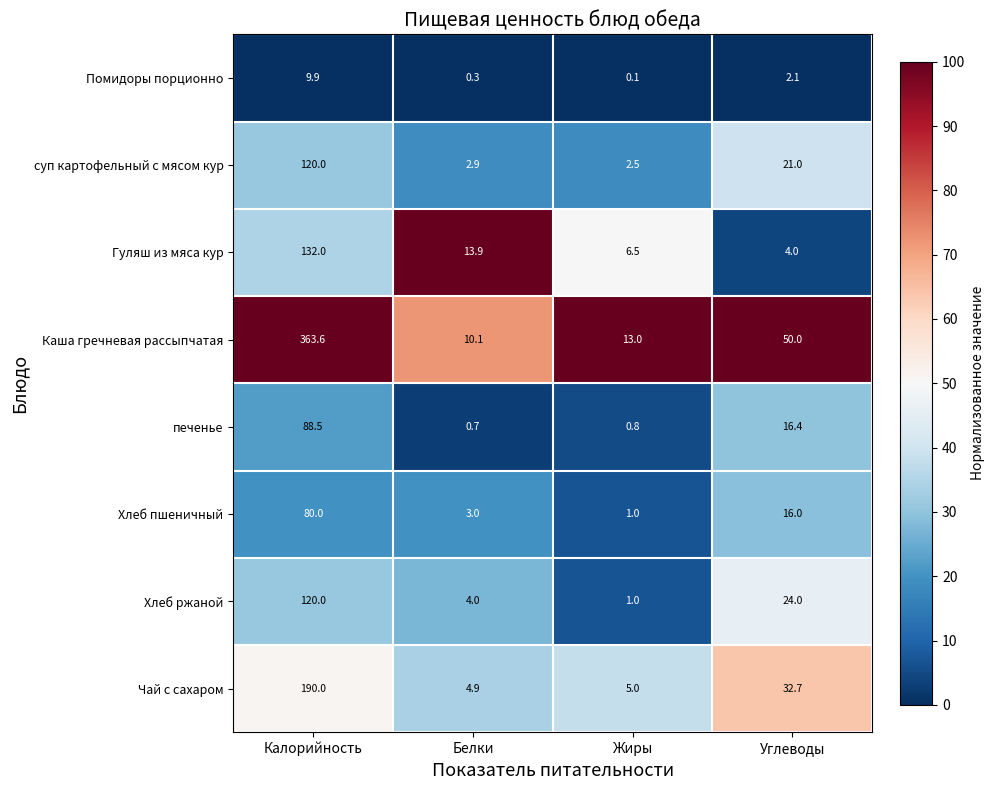

True or false: Чай с сахаром has a value of 43.7 at Углеводы.

False